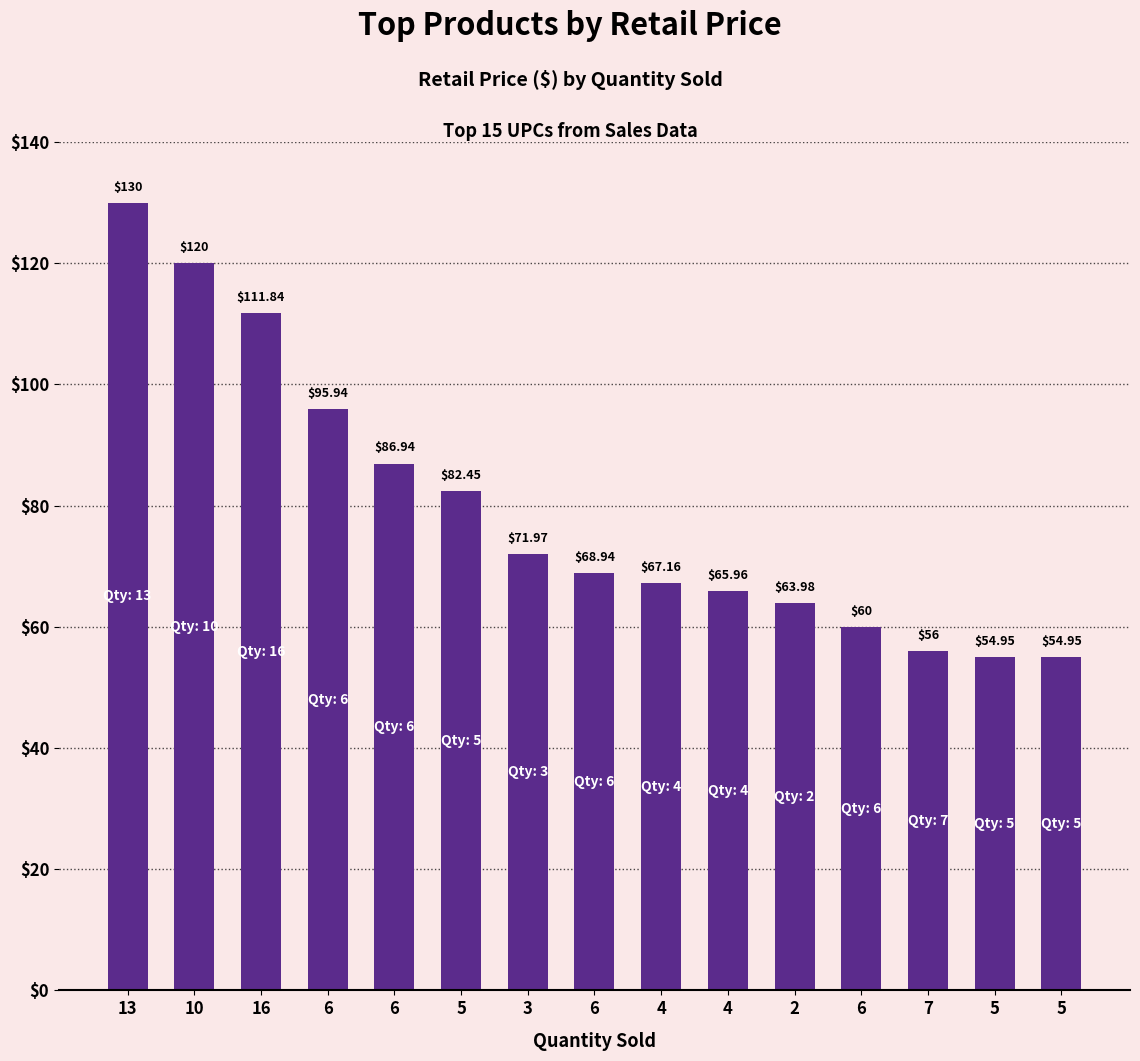

How many data points does each series have?

15